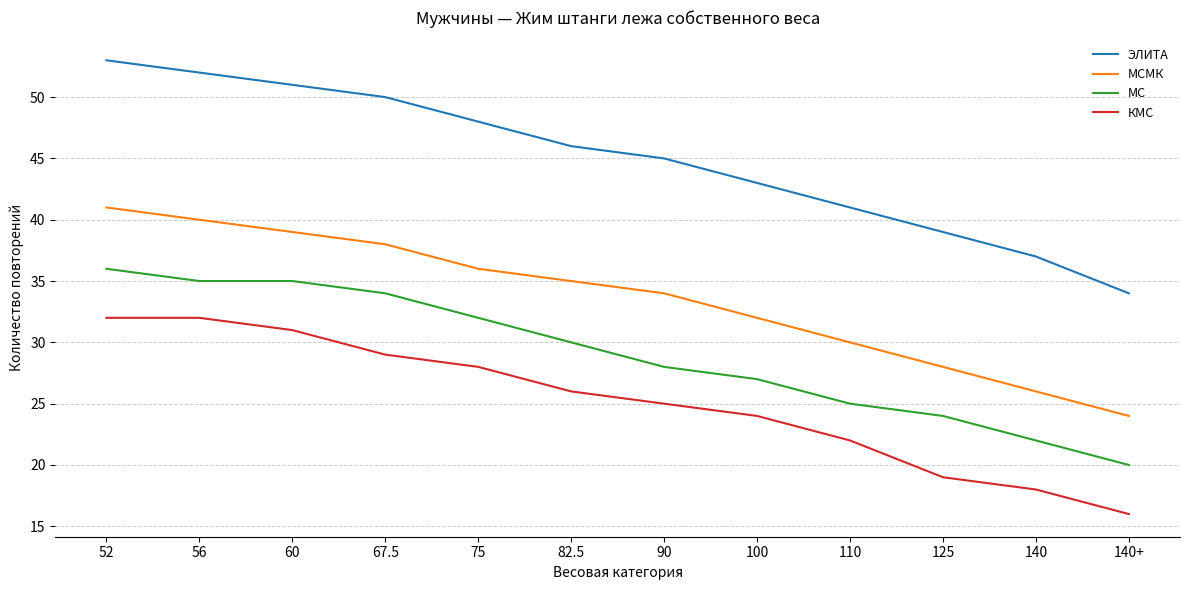

True or false: КМС and МС cross at least once.

False